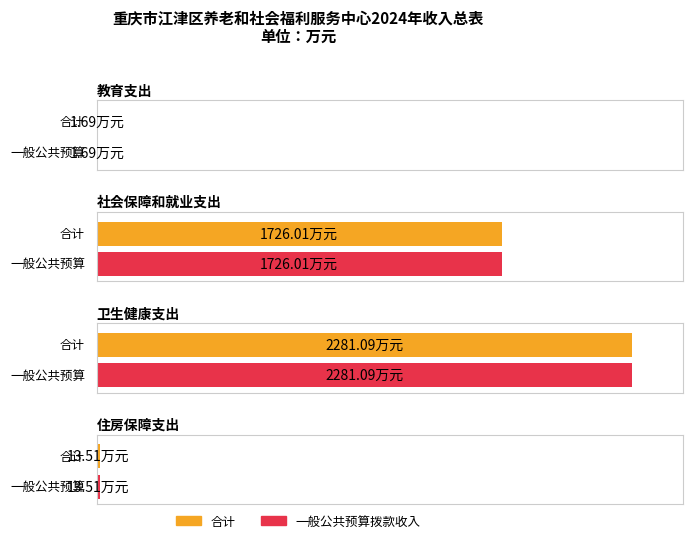

Is it true that 一般公共预算拨款收入 equals 1726.0 at 社会保障和就业支出?

True